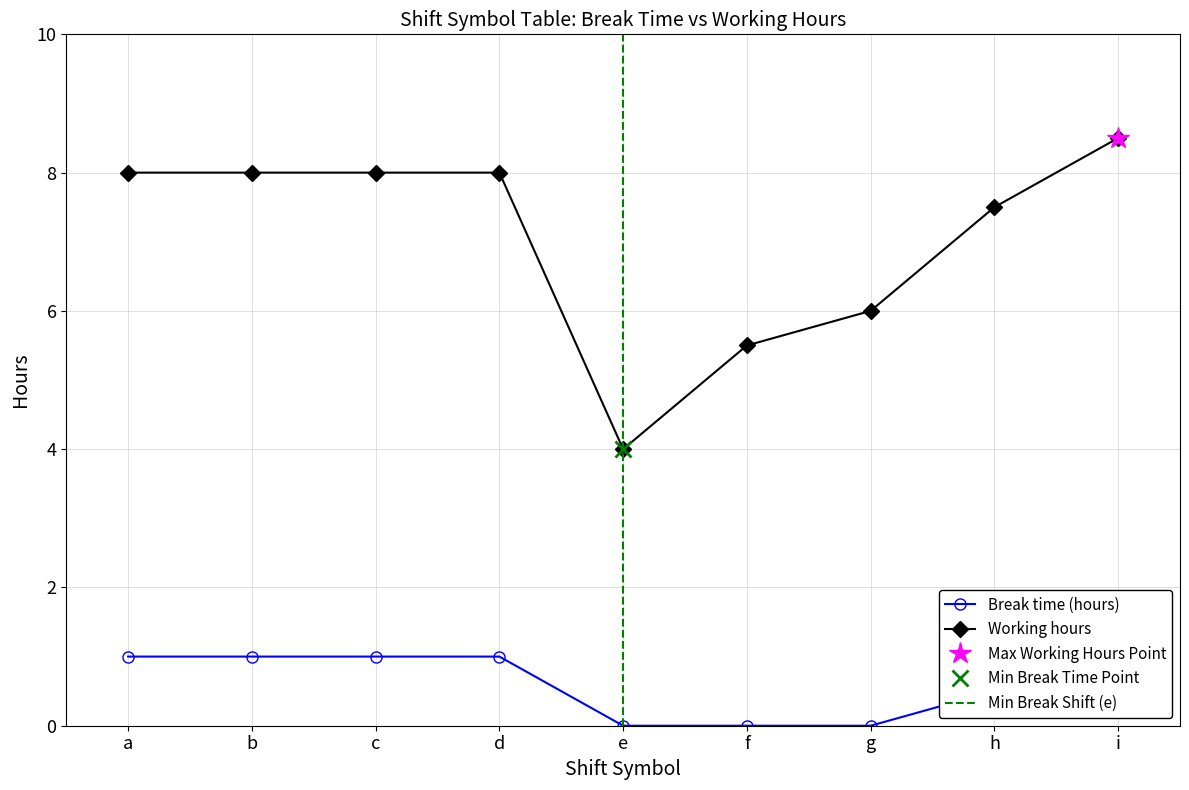

How many values in the Break time (hours) series exceed 0?

6